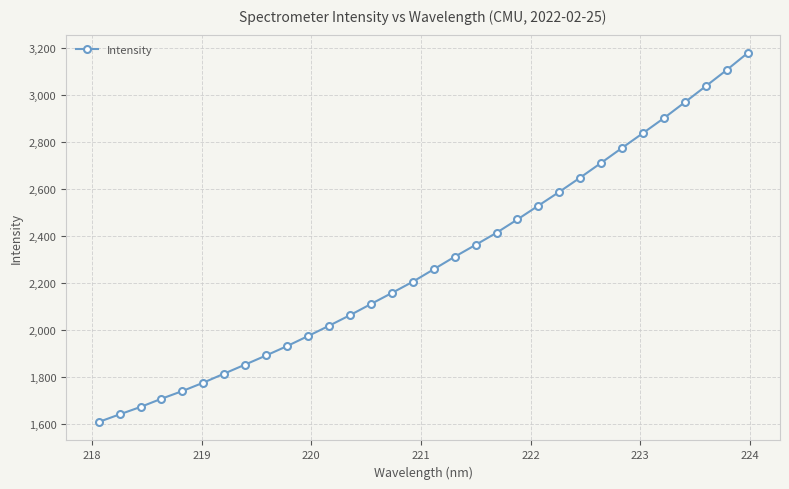

What is the sum of all values?

73262.0